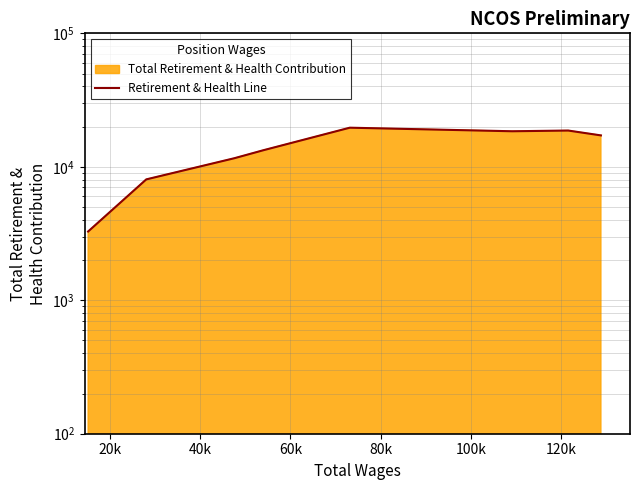

What is the smallest value displayed?

3274